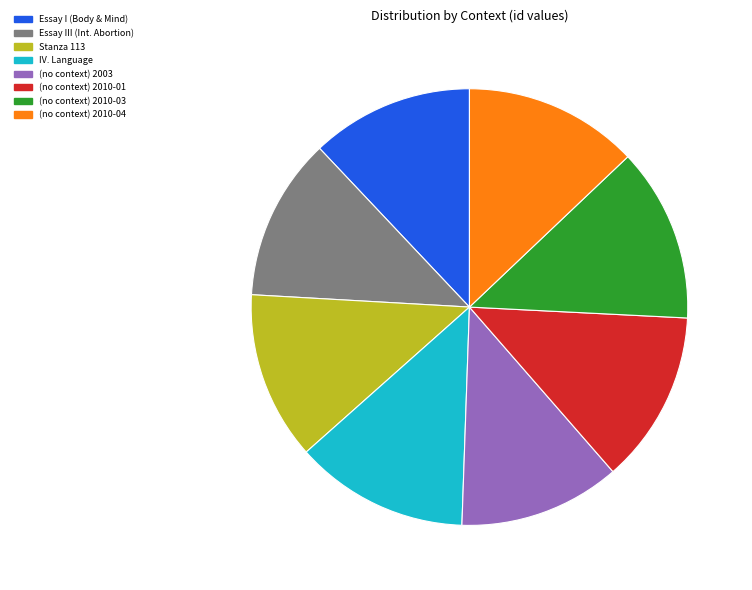

Is there a majority slice in this chart?

No